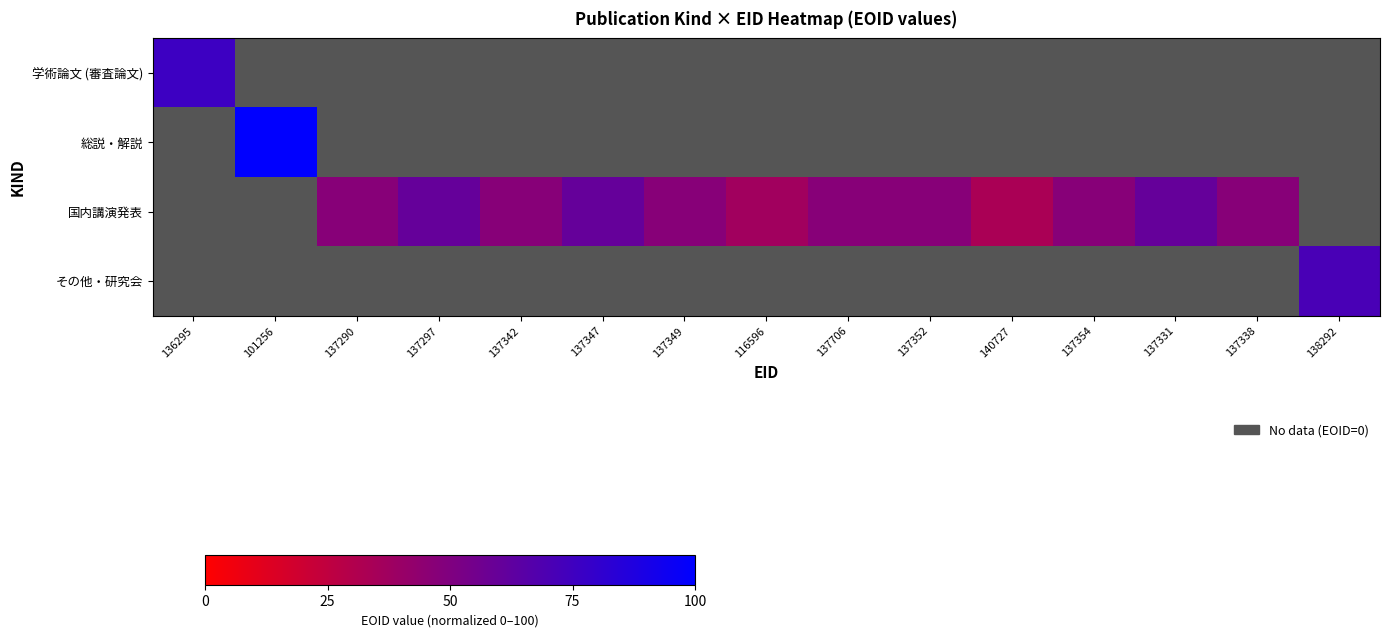

What is the difference between the highest and lowest values at 140727?

292741